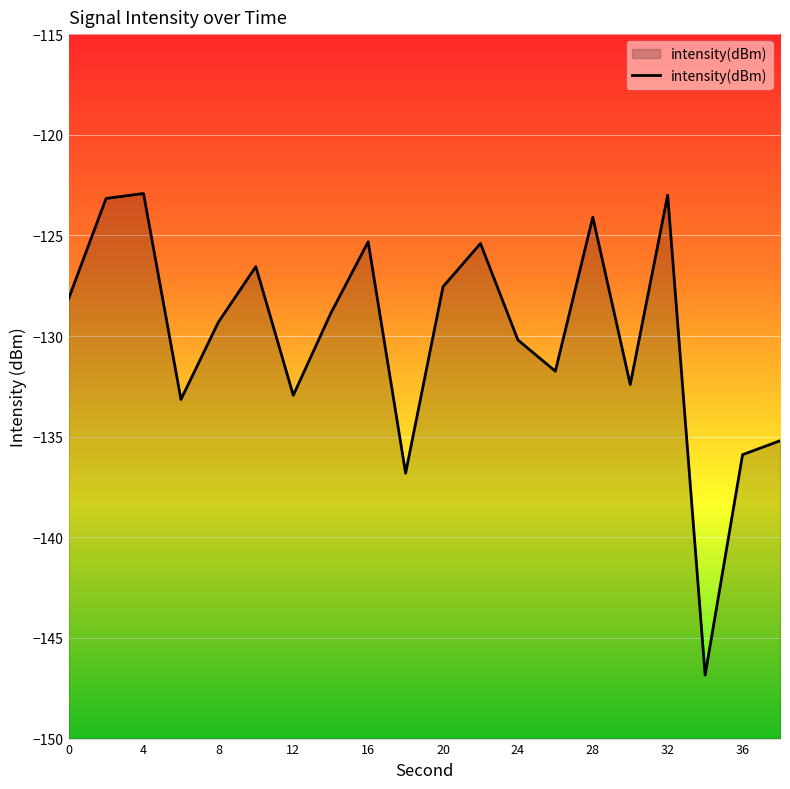

What is the difference between the maximum and minimum values?

23.9